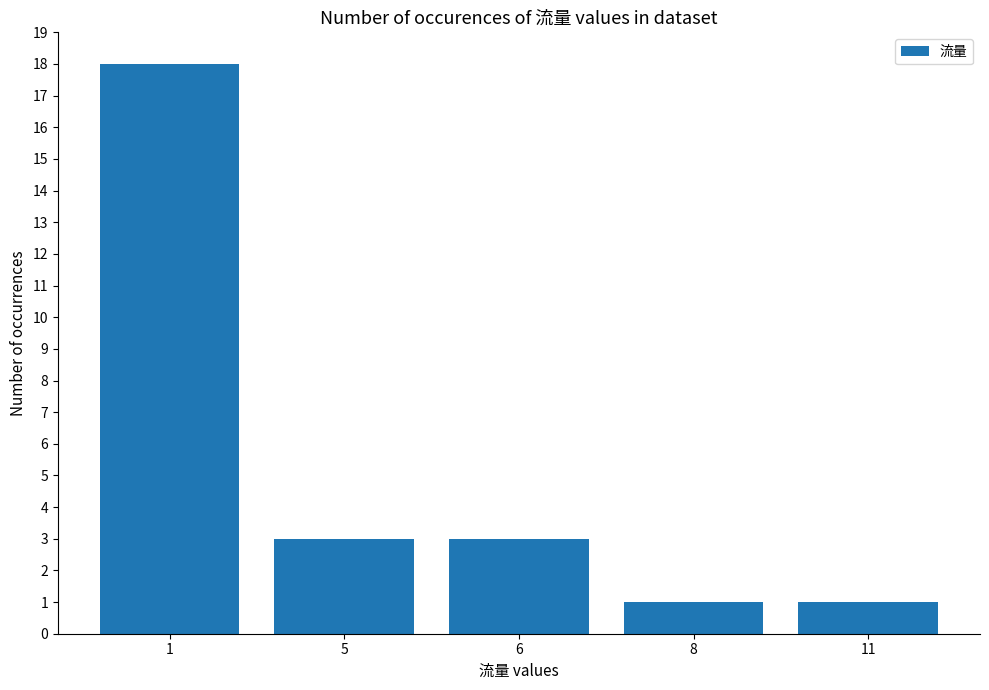

Reading right to left, extract all data points from this chart.

11=1	8=1	6=3	5=3	1=18